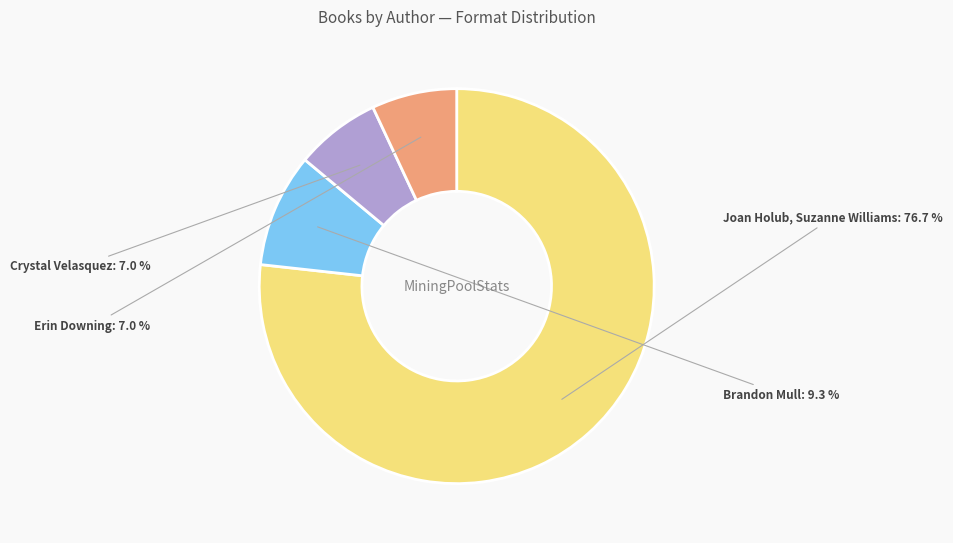

Does any single category account for the majority?

Yes